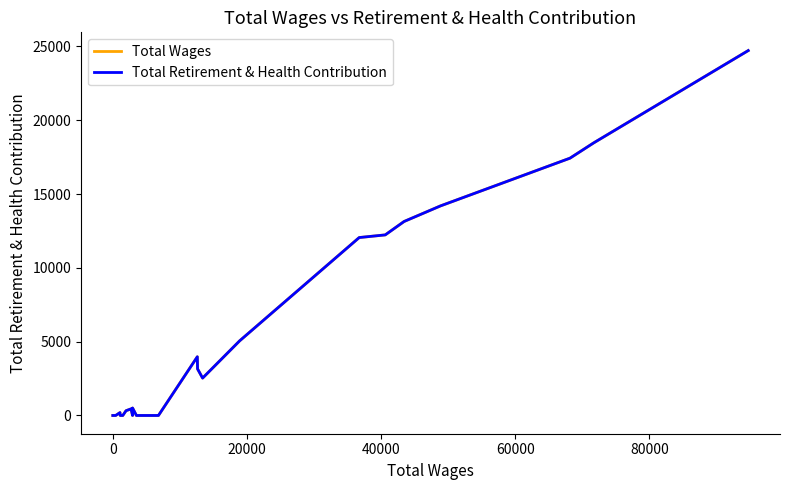

Does the chart have visible grid lines?

No